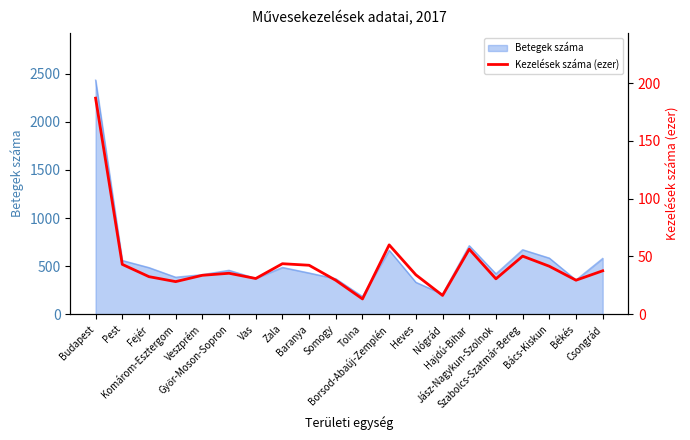

Which category has the highest value across all series?

Budapest